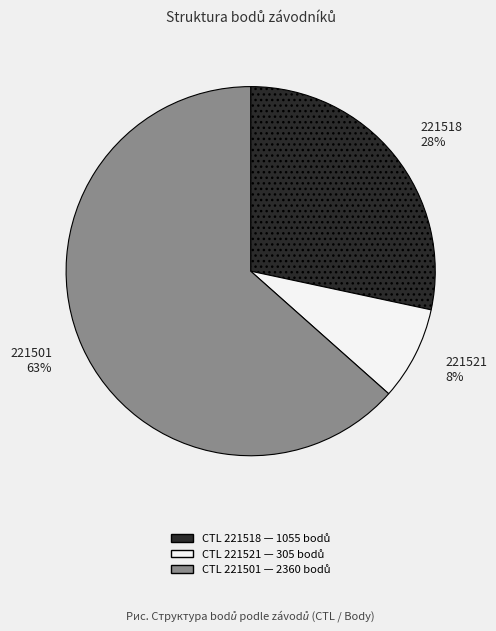

Rank the categories by value from highest to lowest.

221501, 221518, 221521